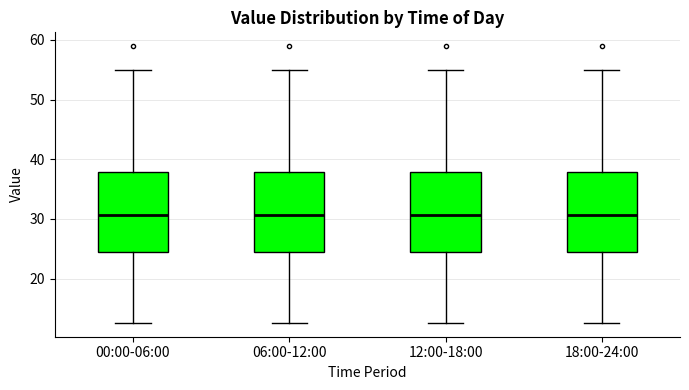

Reading left to right, read every box against the y-axis: the position of its median line, the range the box covers, and the ends of its whiskers. The values are not printed on the chart, so give them approximately, as read against the axis.

00:00-06:00: median 31, box 24 to 38, whiskers 13 to 55
06:00-12:00: median 31, box 24 to 38, whiskers 13 to 55
12:00-18:00: median 31, box 24 to 38, whiskers 13 to 55
18:00-24:00: median 31, box 24 to 38, whiskers 13 to 55